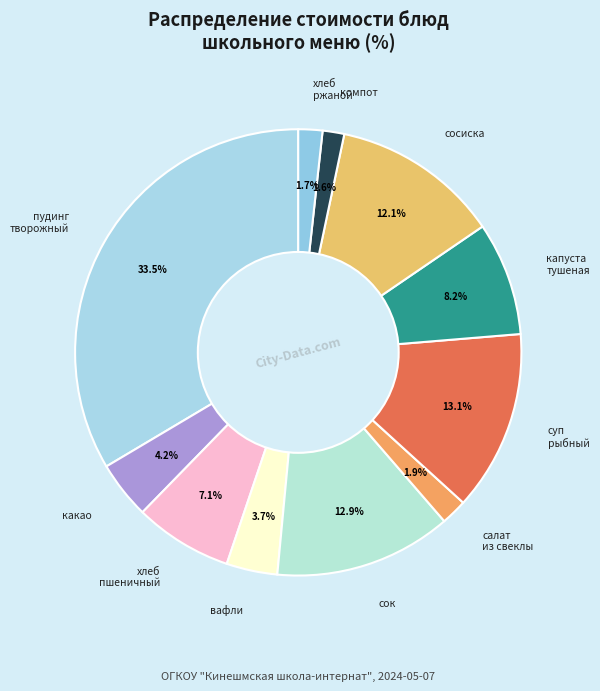

How many segments does this pie chart have?

11